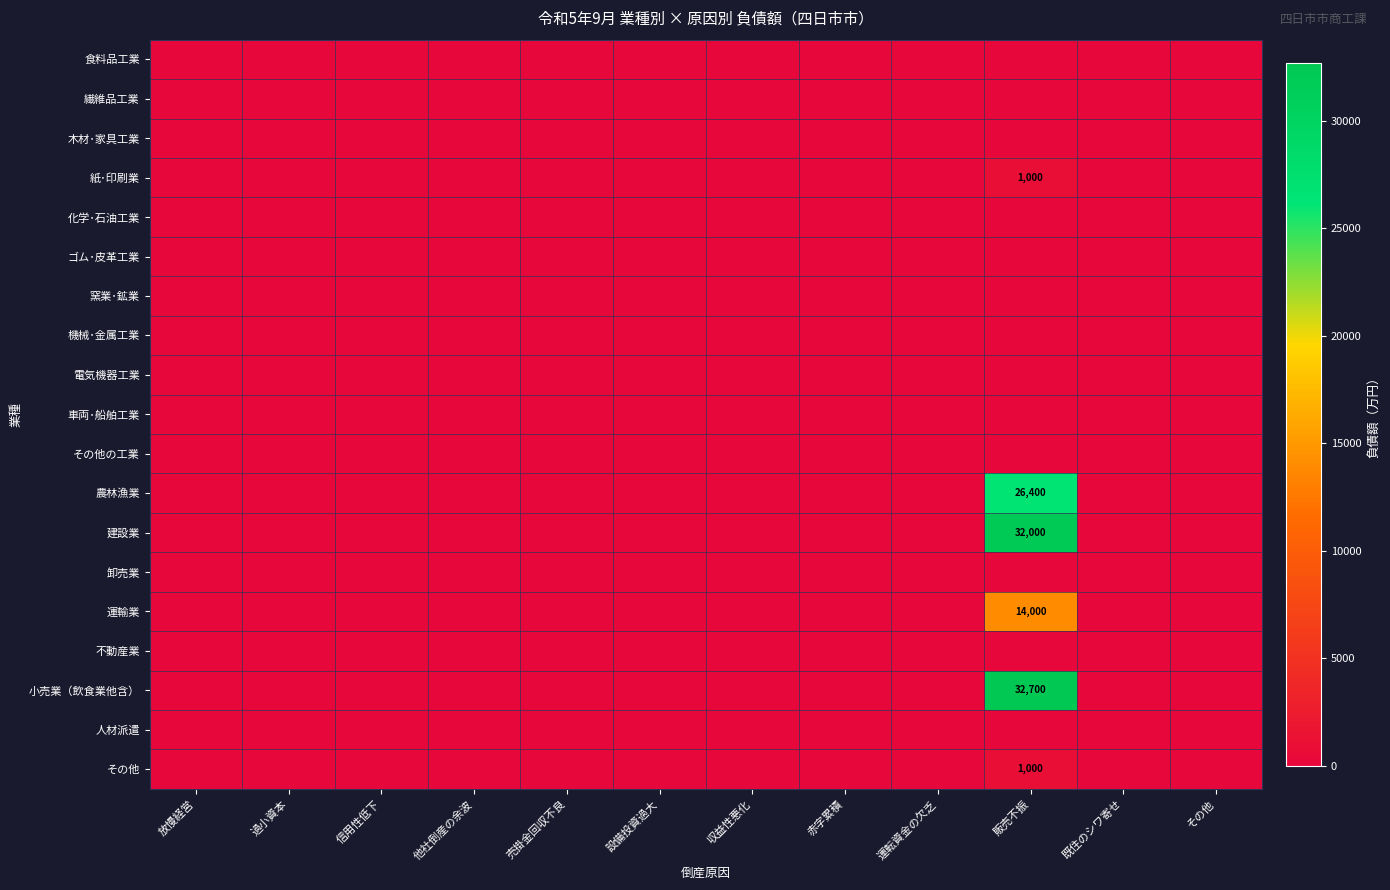

What is the greatest value displayed?

32700